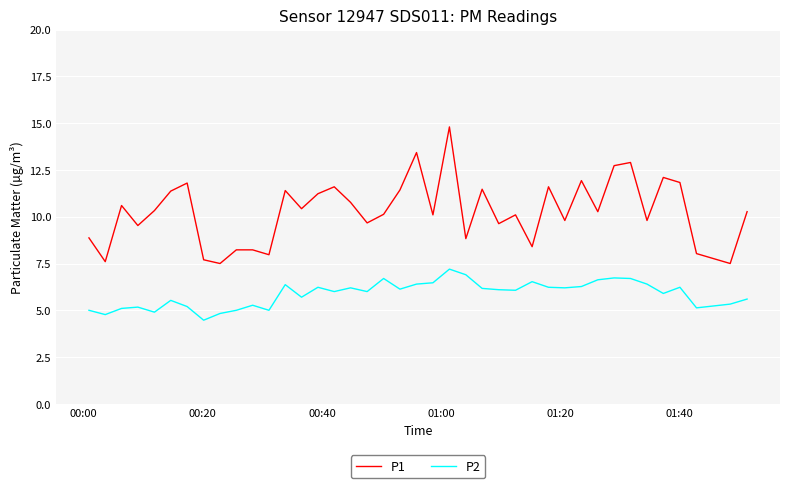

What is the difference between the maximum and minimum values in the P1 series?

7.3